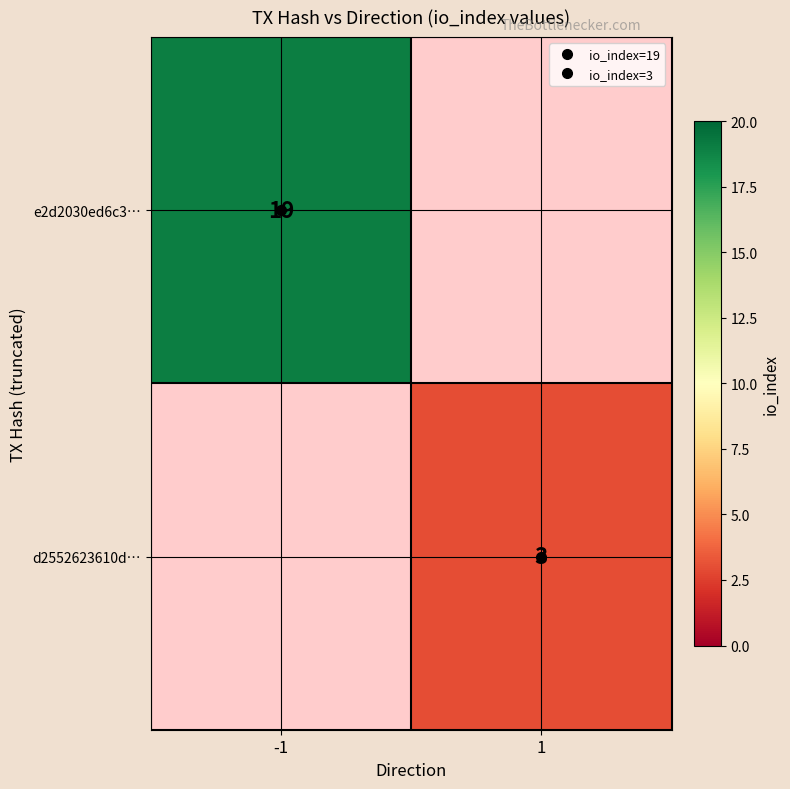

Count the e2d2030ed6c3… values in the range 0 to 19.

2